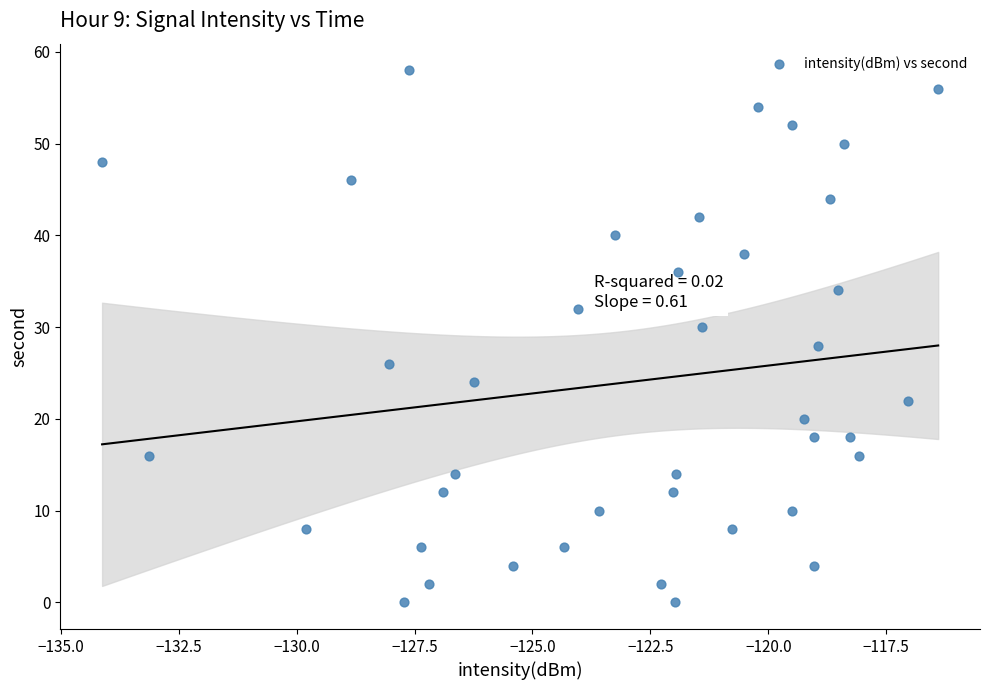

What is the range of Y values (max minus min)?

58